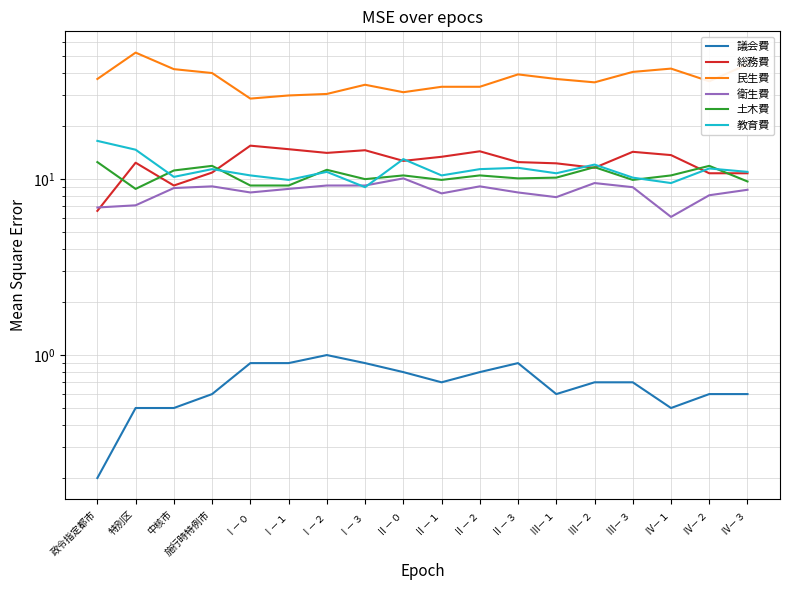

What is the approximate value of 土木費 at Ⅱ－３?

10.1